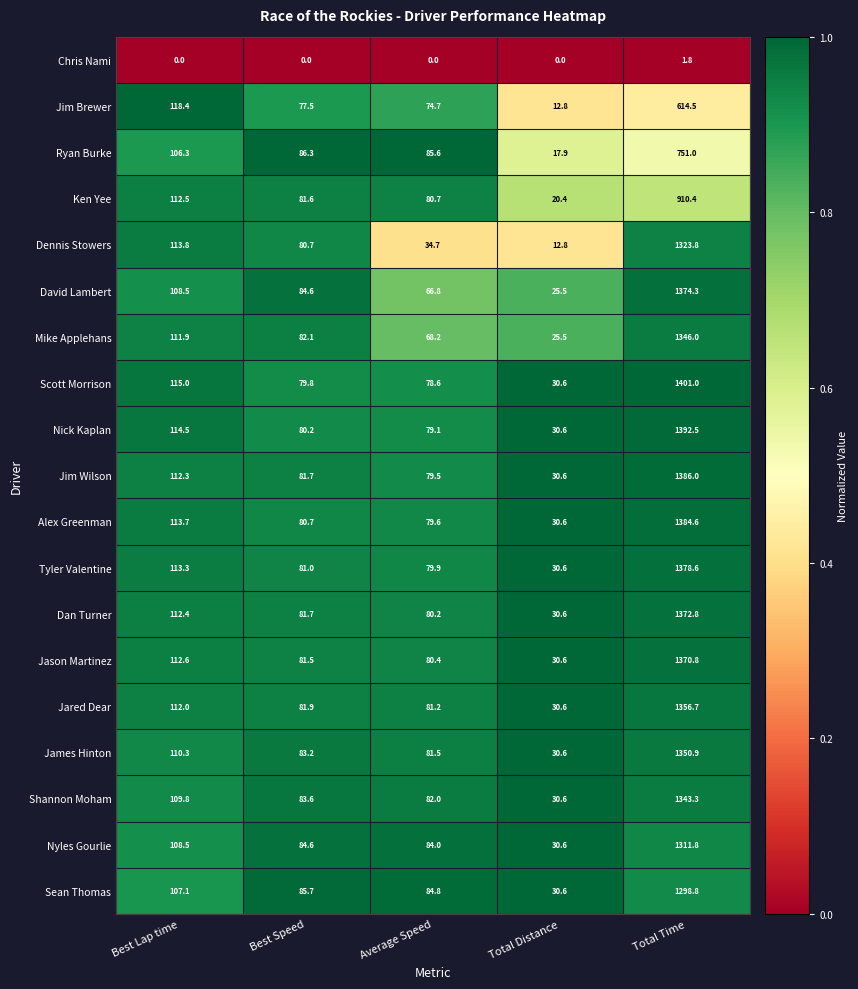

Which category has the highest value in the Tyler Valentine series?

Total Time